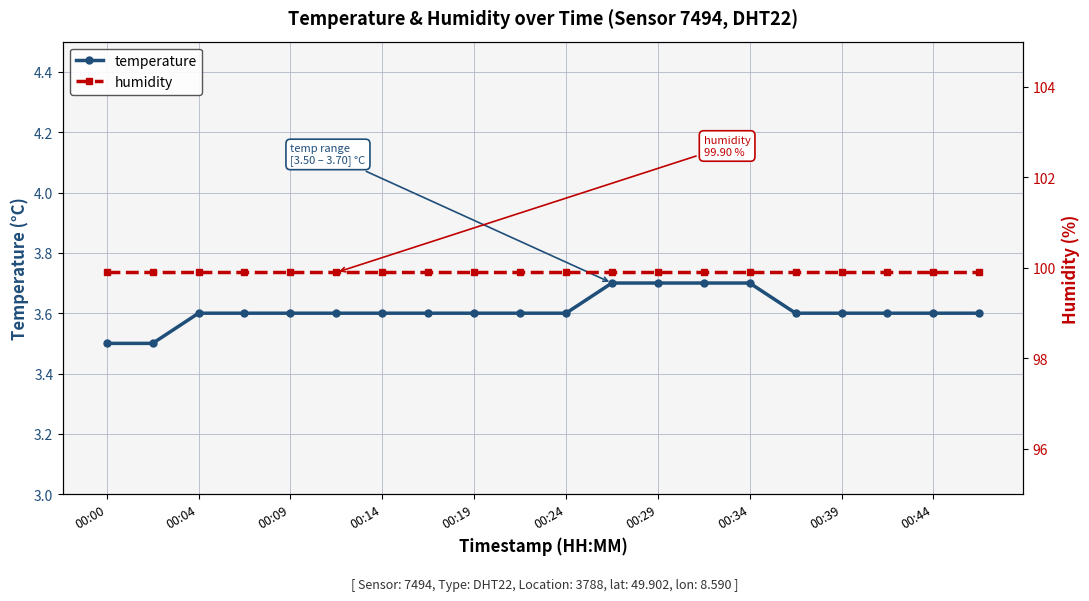

The value of humidity at 17 is 99.9. True or false?

True